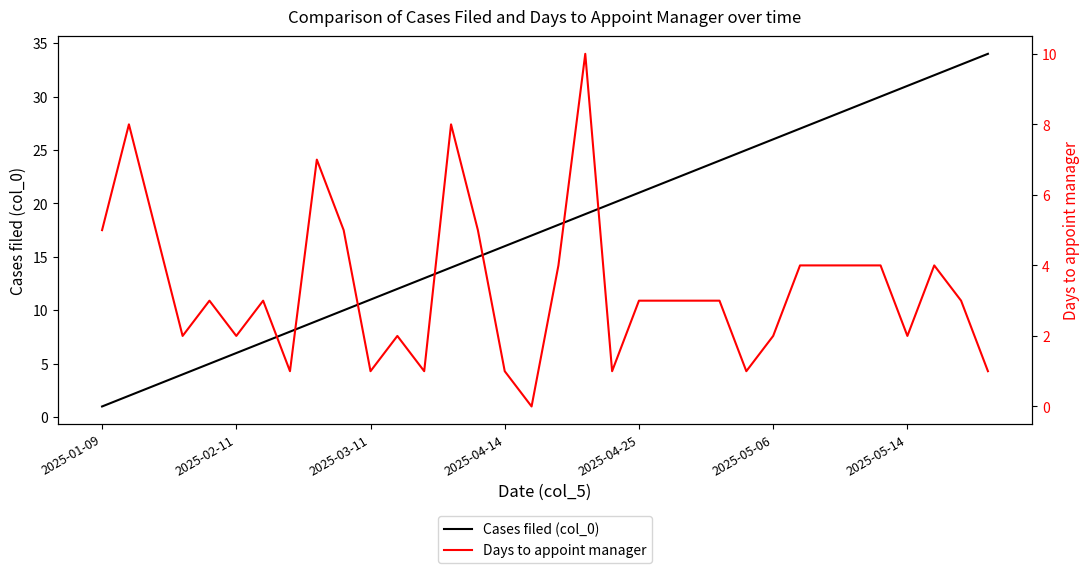

Reading left to right, what are all the values shown in this chart?

Cases filed (col_0): 1	2	3	4	5	6	7	8	9	10	11	12	13	14	15	16	17	18	19	20	21	22	23	24	25	26	27	28	29	30	31	32	33	34
Days to appoint manager: 5	8	5	2	3	2	3	1	7	5	1	2	1	8	5	1	0	4	10	1	3	3	3	3	1	2	4	4	4	4	2	4	3	1